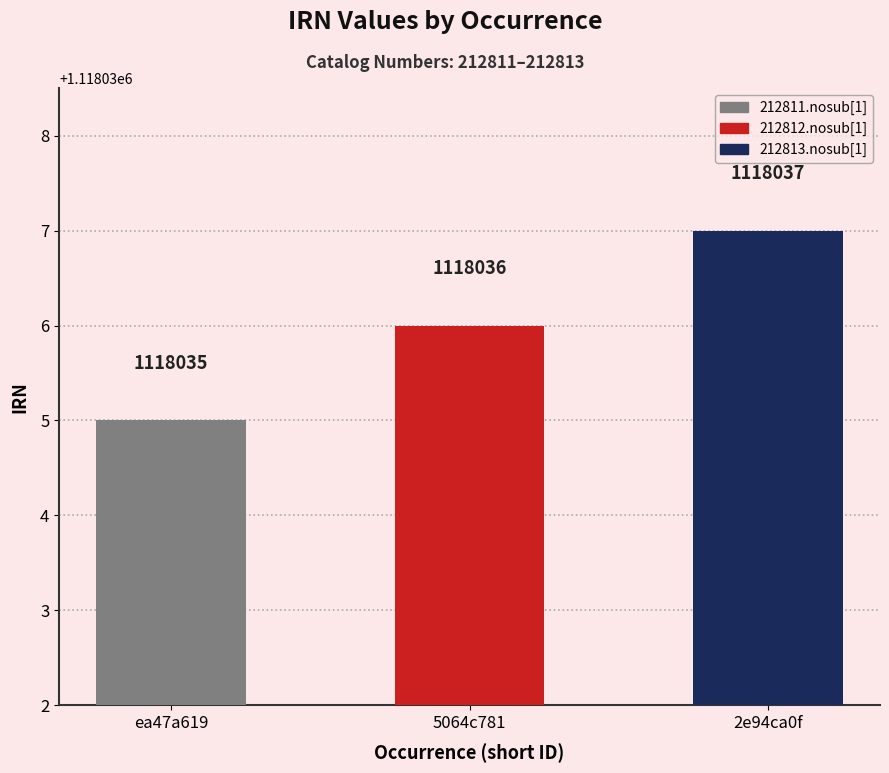

What is the difference between the values at 2e94ca0f and ea47a619?

2